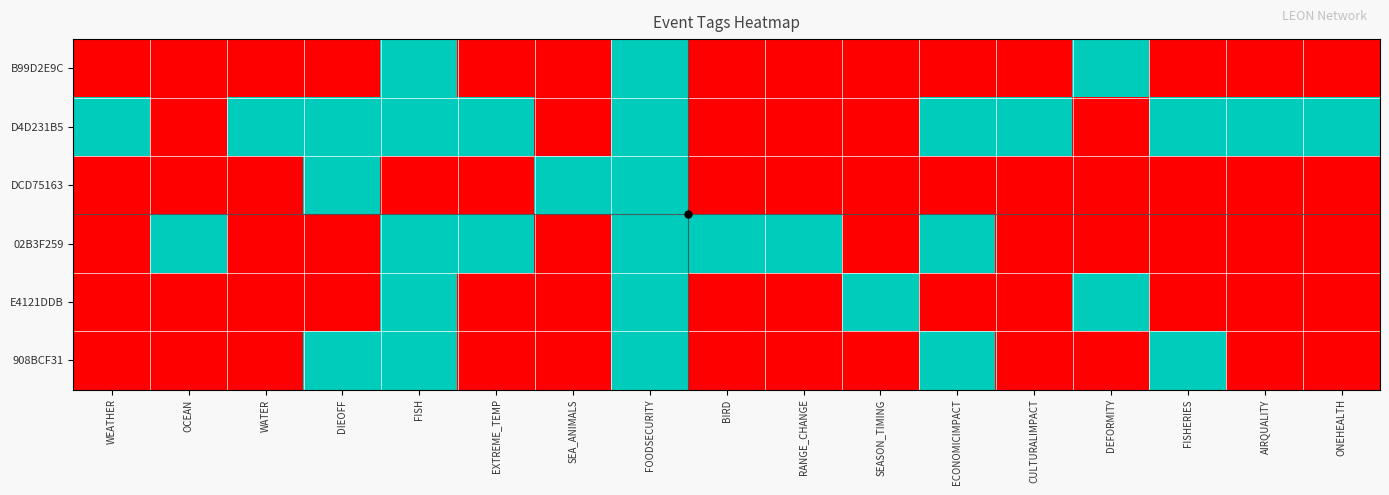

Reading left to right, transcribe all the data shown in this chart.

B99D2E9C: WEATHER=0	OCEAN=0	WATER=0	DIEOFF=0	FISH=1	EXTREME_TEMP=0	SEA_ANIMALS=0	FOODSECURITY=1	BIRD=0	RANGE_CHANGE=0	SEASON_TIMING=0	ECONOMICIMPACT=0	CULTURALIMPACT=0	DEFORMITY=1	FISHERIES=0	AIRQUALITY=0	ONEHEALTH=0
D4D231B5: WEATHER=1	OCEAN=0	WATER=1	DIEOFF=1	FISH=1	EXTREME_TEMP=1	SEA_ANIMALS=0	FOODSECURITY=1	BIRD=0	RANGE_CHANGE=0	SEASON_TIMING=0	ECONOMICIMPACT=1	CULTURALIMPACT=1	DEFORMITY=0	FISHERIES=1	AIRQUALITY=1	ONEHEALTH=1
DCD75163: WEATHER=0	OCEAN=0	WATER=0	DIEOFF=1	FISH=0	EXTREME_TEMP=0	SEA_ANIMALS=1	FOODSECURITY=1	BIRD=0	RANGE_CHANGE=0	SEASON_TIMING=0	ECONOMICIMPACT=0	CULTURALIMPACT=0	DEFORMITY=0	FISHERIES=0	AIRQUALITY=0	ONEHEALTH=0
02B3F259: WEATHER=0	OCEAN=1	WATER=0	DIEOFF=0	FISH=1	EXTREME_TEMP=1	SEA_ANIMALS=0	FOODSECURITY=1	BIRD=1	RANGE_CHANGE=1	SEASON_TIMING=0	ECONOMICIMPACT=1	CULTURALIMPACT=0	DEFORMITY=0	FISHERIES=0	AIRQUALITY=0	ONEHEALTH=0
E4121DDB: WEATHER=0	OCEAN=0	WATER=0	DIEOFF=0	FISH=1	EXTREME_TEMP=0	SEA_ANIMALS=0	FOODSECURITY=1	BIRD=0	RANGE_CHANGE=0	SEASON_TIMING=1	ECONOMICIMPACT=0	CULTURALIMPACT=0	DEFORMITY=1	FISHERIES=0	AIRQUALITY=0	ONEHEALTH=0
908BCF31: WEATHER=0	OCEAN=0	WATER=0	DIEOFF=1	FISH=1	EXTREME_TEMP=0	SEA_ANIMALS=0	FOODSECURITY=1	BIRD=0	RANGE_CHANGE=0	SEASON_TIMING=0	ECONOMICIMPACT=1	CULTURALIMPACT=0	DEFORMITY=0	FISHERIES=1	AIRQUALITY=0	ONEHEALTH=0